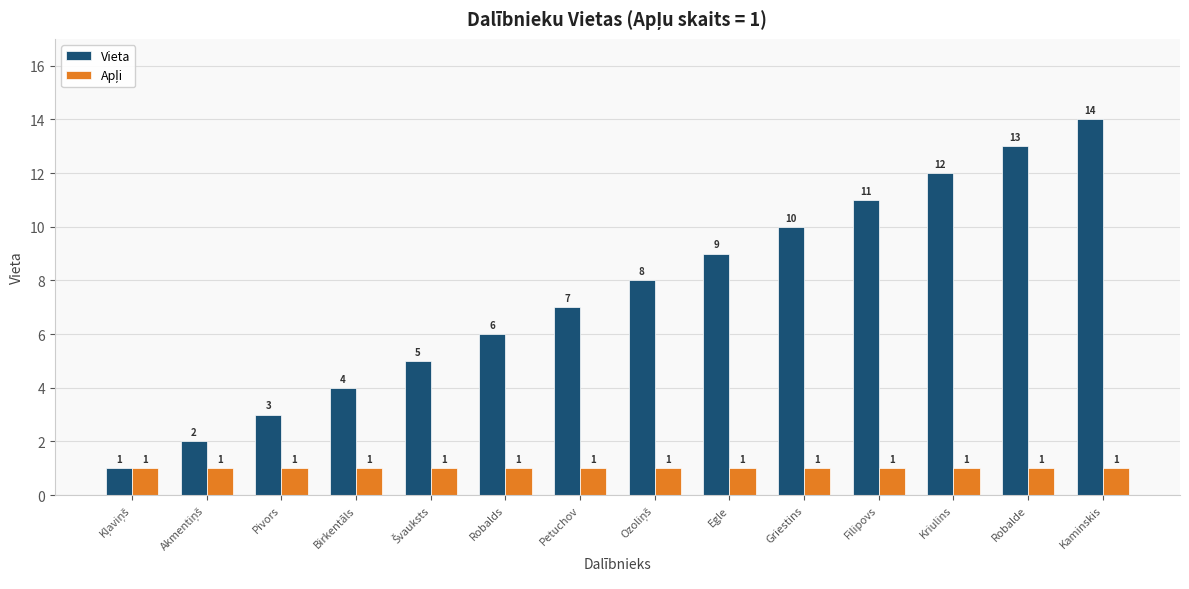

At which label does Vieta reach its peak?

Kaminskis